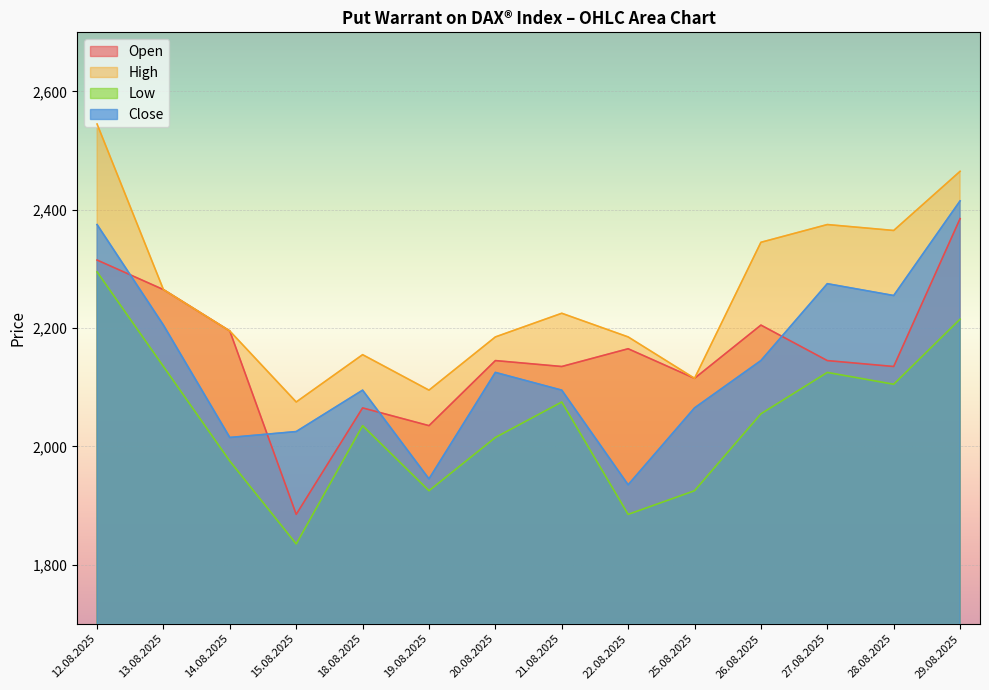

The Close series shows 2839 at 26.08.2025. True or false?

False